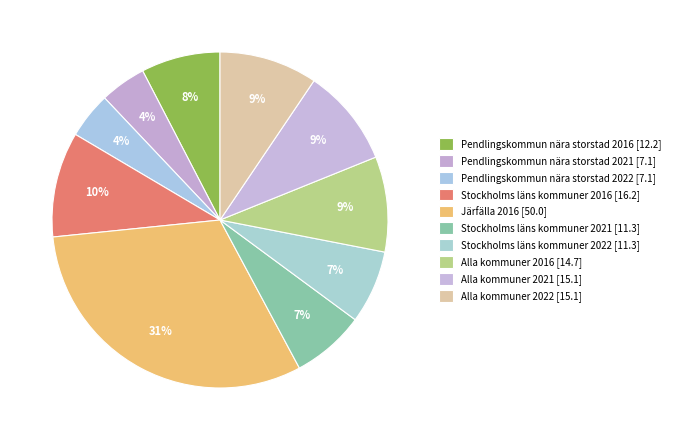

Count the number of slices in the pie.

10